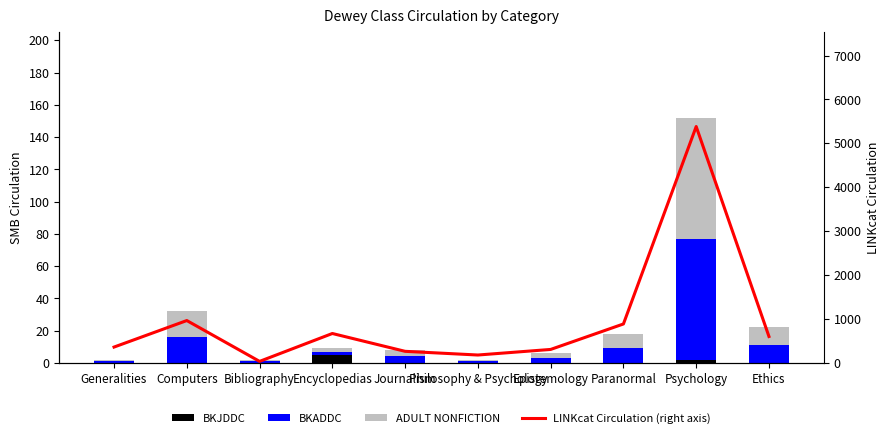

Reading left to right, transcribe all the data shown in this chart.

BKJDDC: Generalities=0	Computers=0	Bibliography=0	Encyclopedias=5	Journalism=0	Philosophy & Psychology=0	Epistemology=0	Paranormal=0	Psychology=2	Ethics=0
BKADDC: Generalities=1	Computers=16	Bibliography=1	Encyclopedias=2	Journalism=4	Philosophy & Psychology=1	Epistemology=3	Paranormal=9	Psychology=75	Ethics=11
ADULT NONFICTION: Generalities=1	Computers=16	Bibliography=1	Encyclopedias=2	Journalism=4	Philosophy & Psychology=1	Epistemology=3	Paranormal=9	Psychology=75	Ethics=11
LINKcat Circulation (right axis): Generalities=361	Computers=965	Bibliography=35	Encyclopedias=670	Journalism=264	Philosophy & Psychology=180	Epistemology=307	Paranormal=887	Psychology=5383	Ethics=602